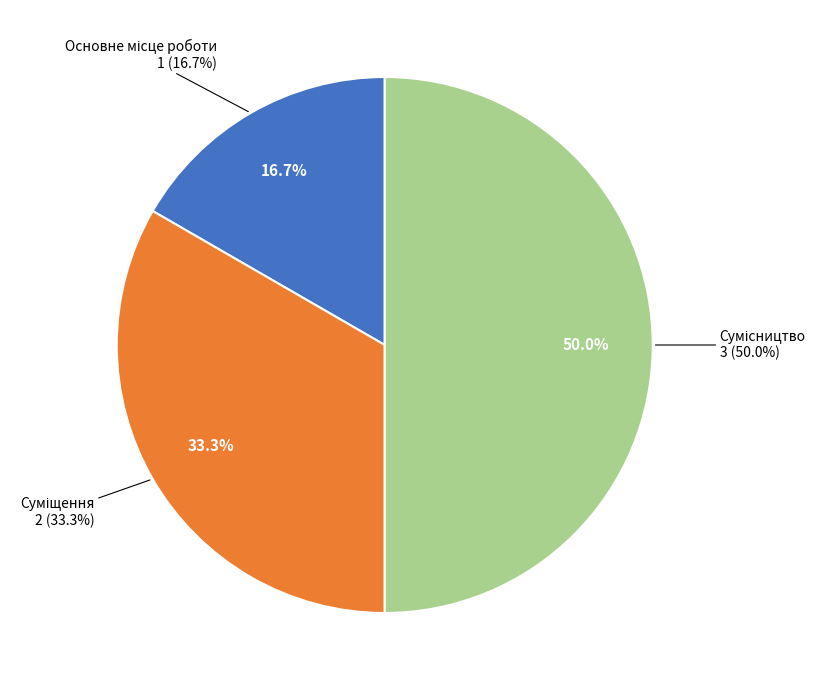

What percentage is the Основне місце роботи slice, to the nearest percent?

17%